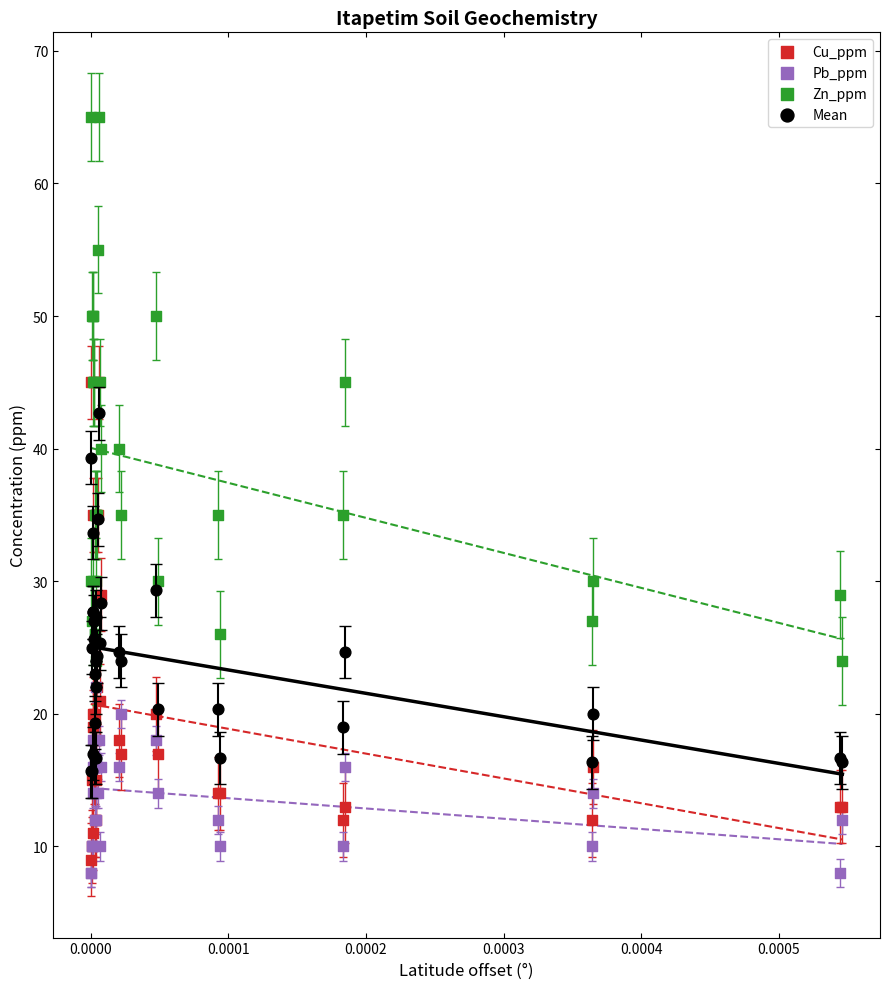

Which series reaches the maximum Y coordinate?

Zn_ppm